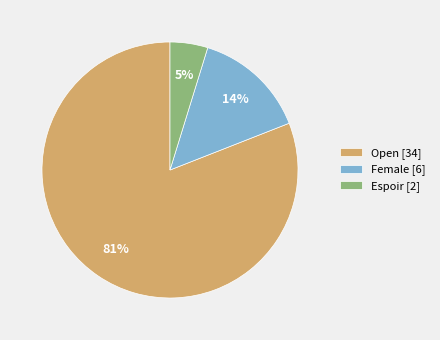

Count the number of slices in the pie.

3